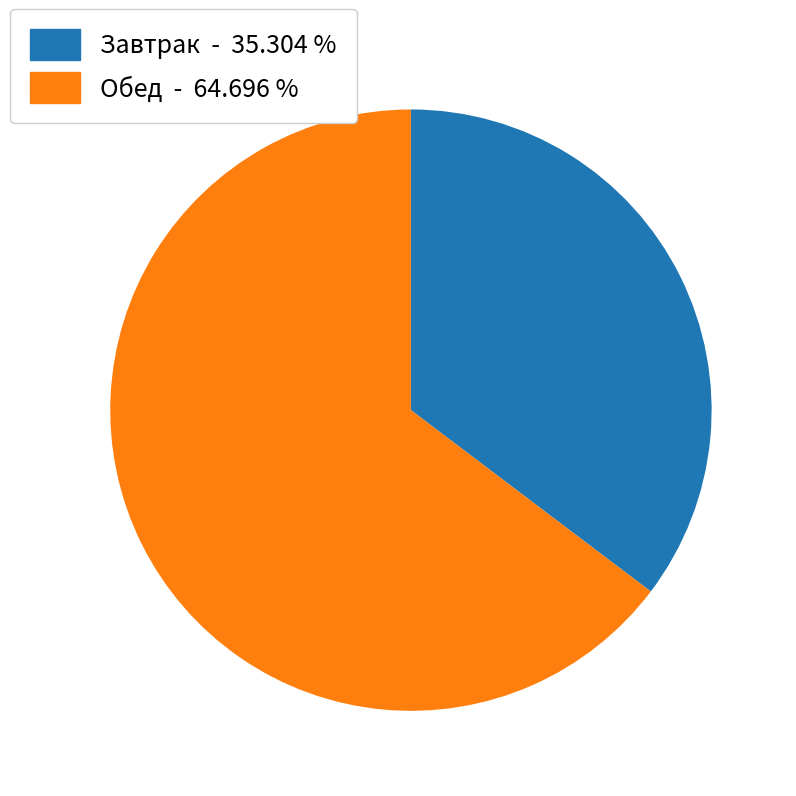

Approximately how many times larger is the value at Завтрак - 35.304 % compared to Обед - 64.696 %?

0.5